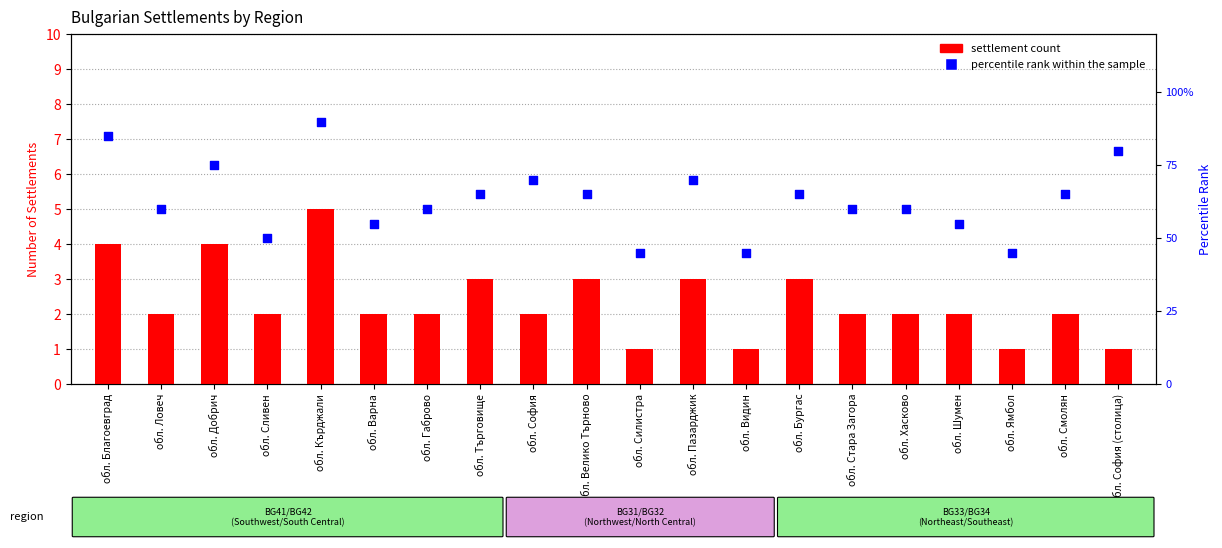

At how many categories does at least one series exceed 51?

16